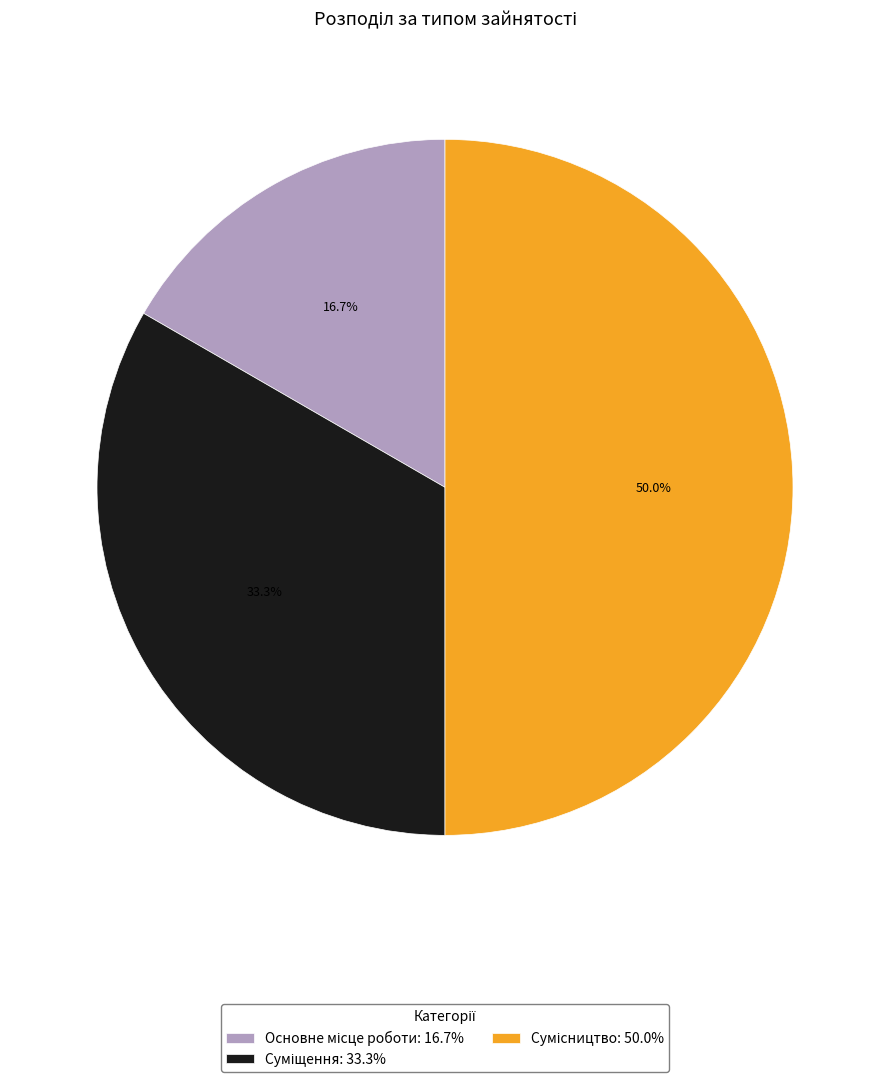

To the nearest percent, what portion does Суміщення represent?

33%